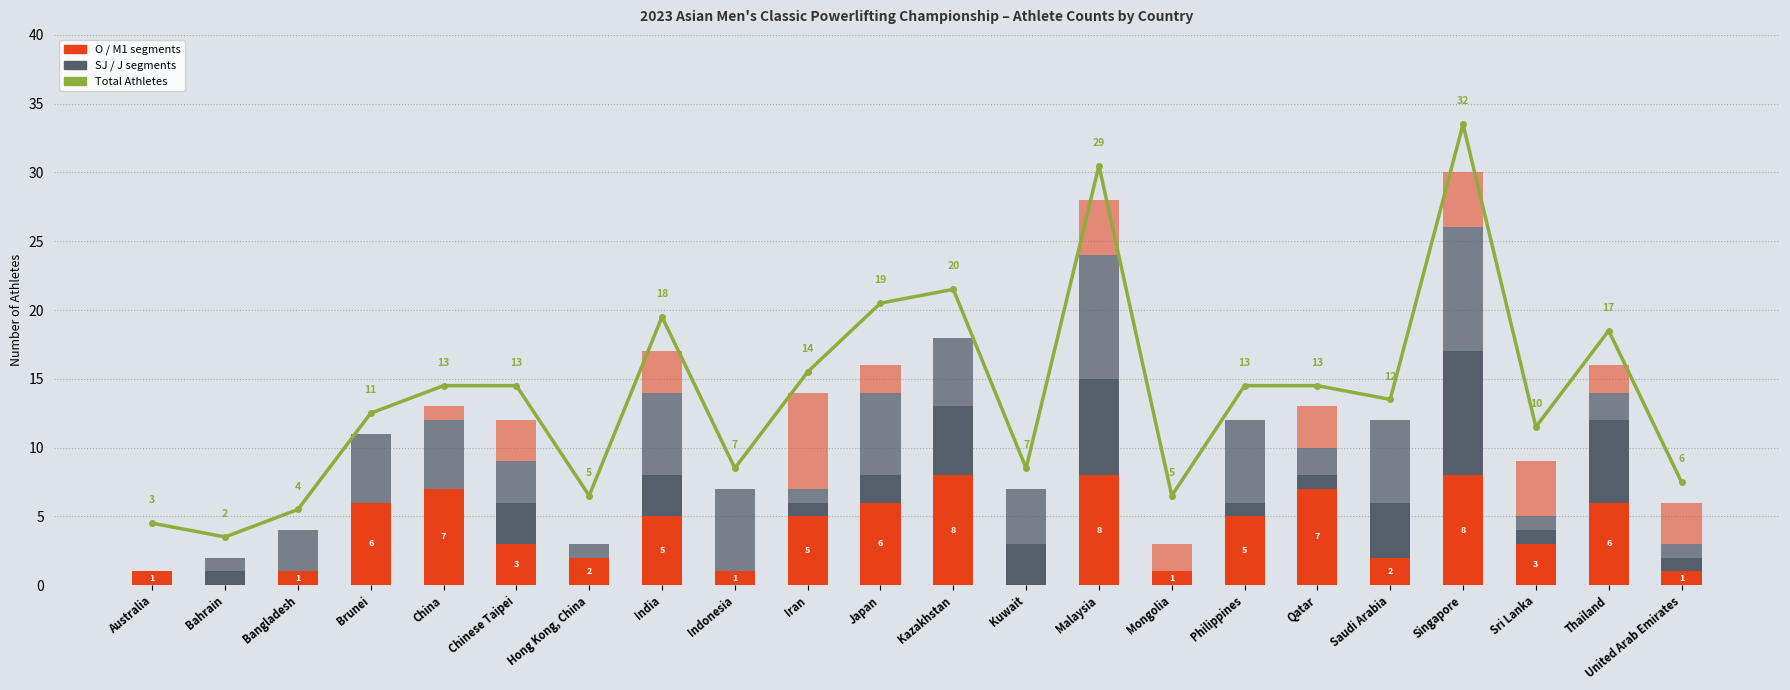

What is the sum of the M1 (Master 1) values at United Arab Emirates and Sri Lanka?

7.0